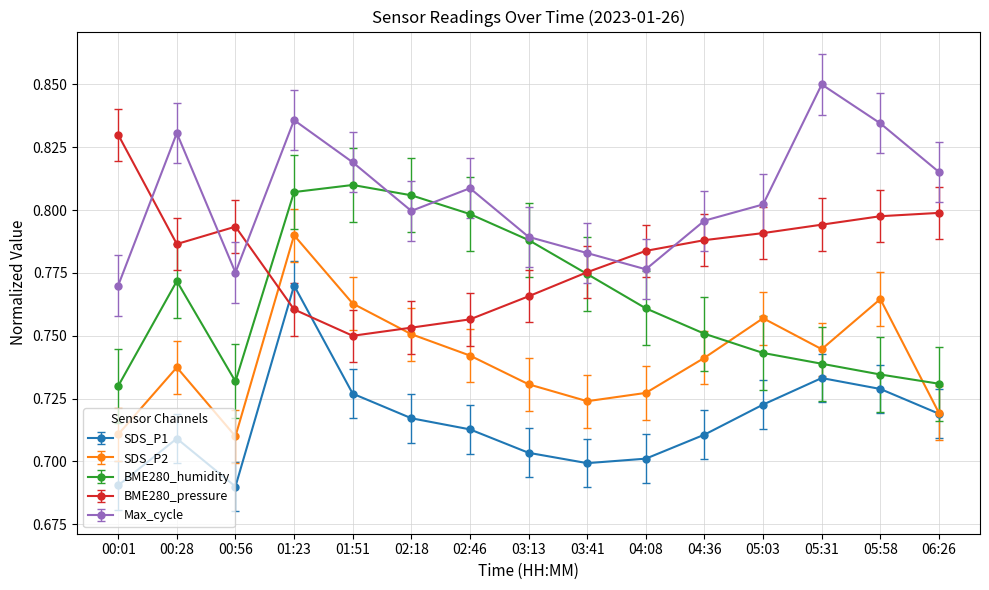

Which series changed the most between 03:41 and 05:31?

Max_cycle